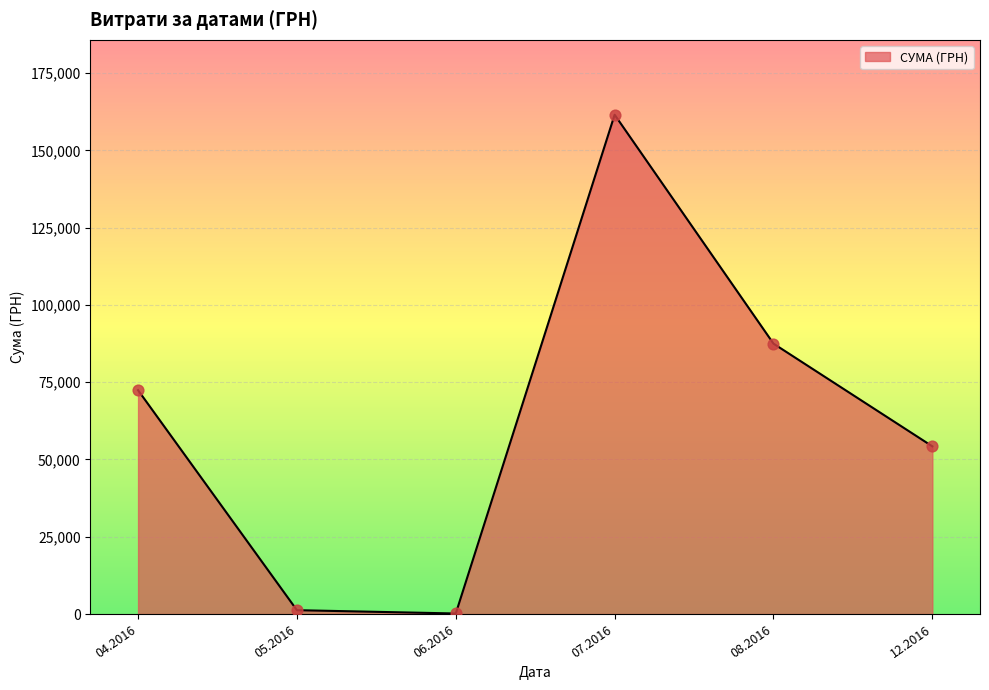

Approximately how many times larger is the value at 08.2016 compared to 12.2016?

1.6